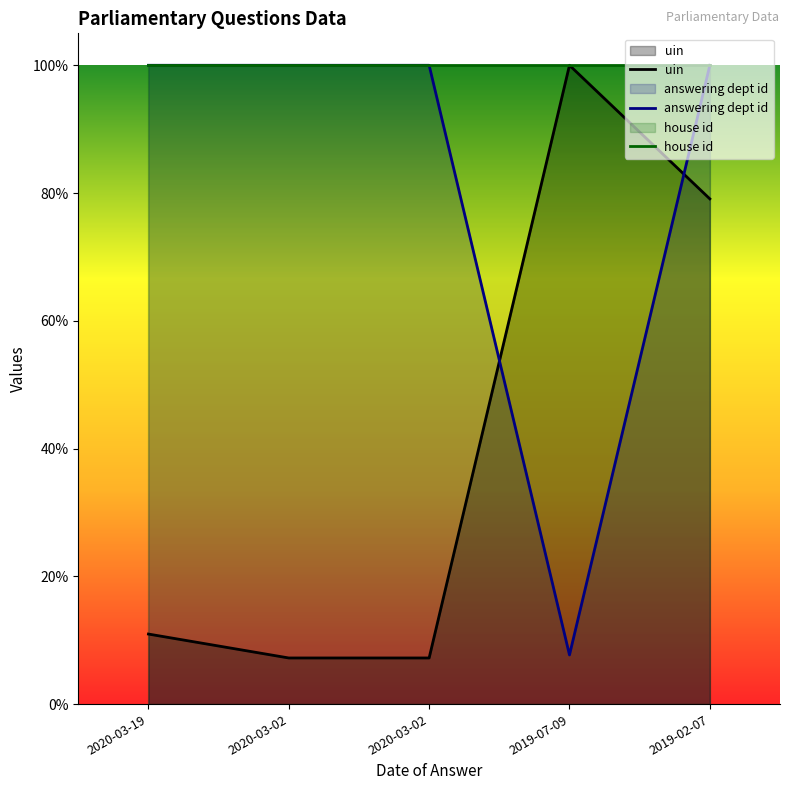

List the series in order of their overall mean, lowest first.

uin, answering dept id, house id